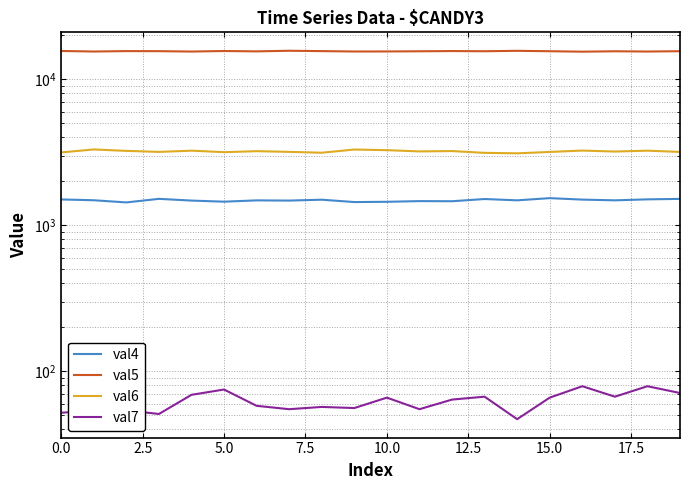

What is the value of the val5 point at the 10th from the left?

15494